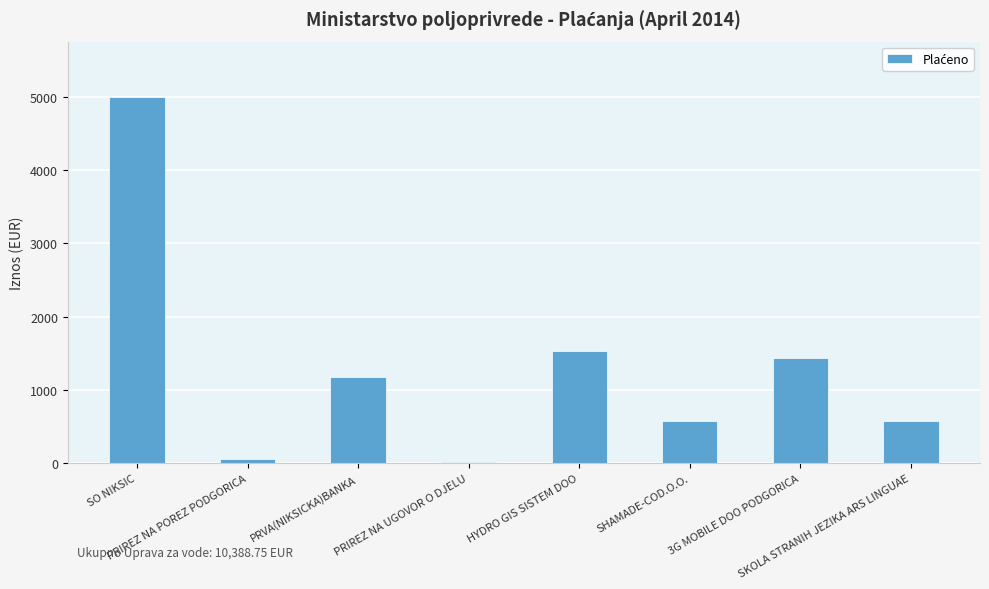

Count the number of data series in this chart.

1